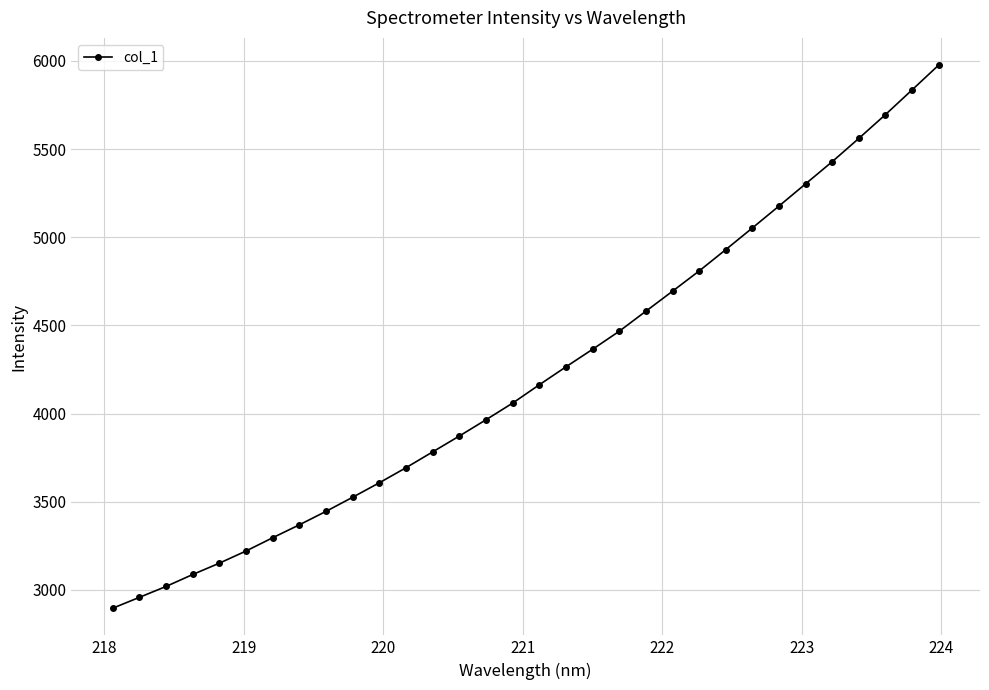

How many lines are shown in the chart?

1